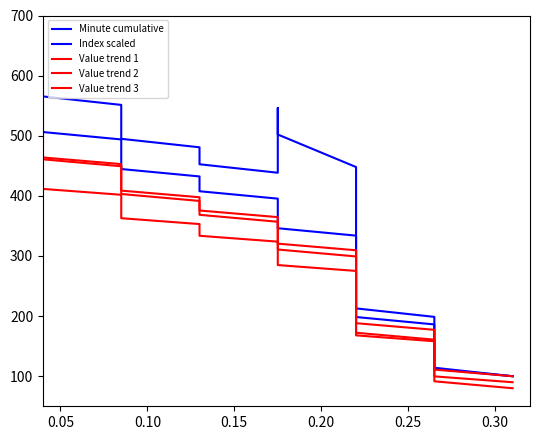

True or false: Minute cumulative and Value trend 1 intersect in this chart.

False